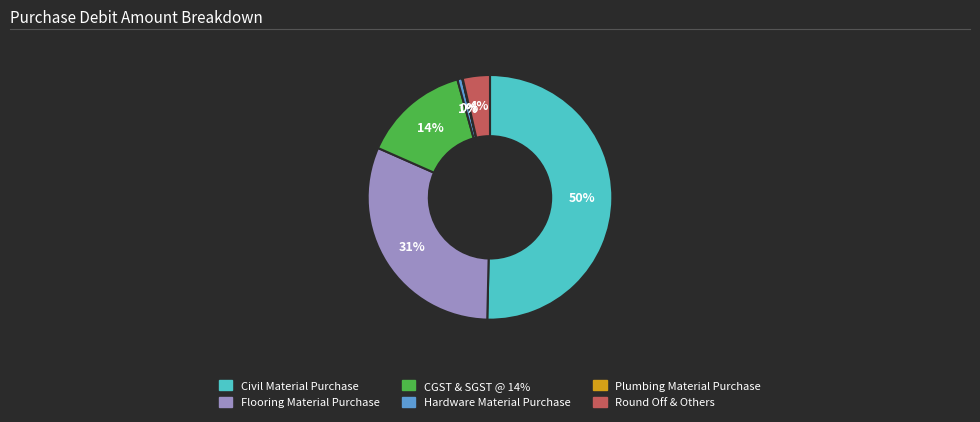

To the nearest percent, what is the average slice percentage?

17%